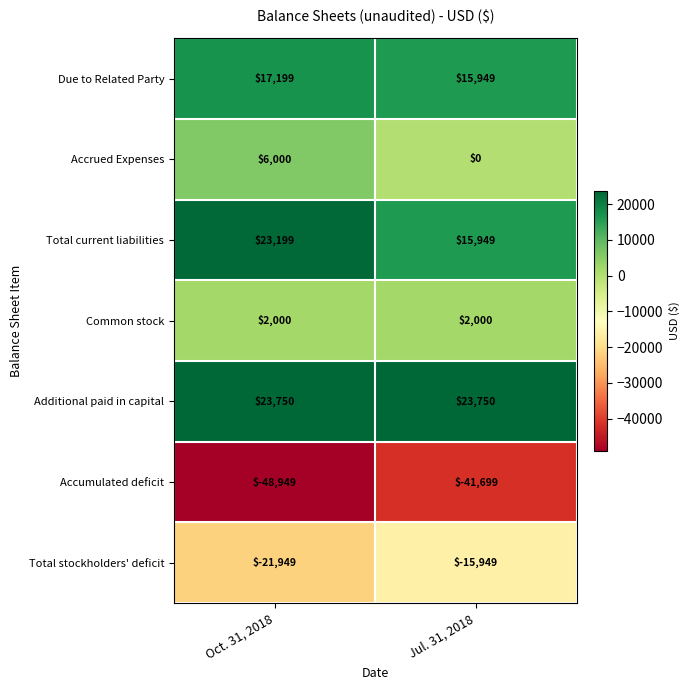

Reading right to left, extract all data points from this chart.

Due to Related Party: 15949	17199
Accrued Expenses: 0	6000
Total current liabilities: 15949	23199
Common stock: 2000	2000
Additional paid in capital: 23750	23750
Accumulated deficit: -41699	-48949
Total stockholders' deficit: -15949	-21949